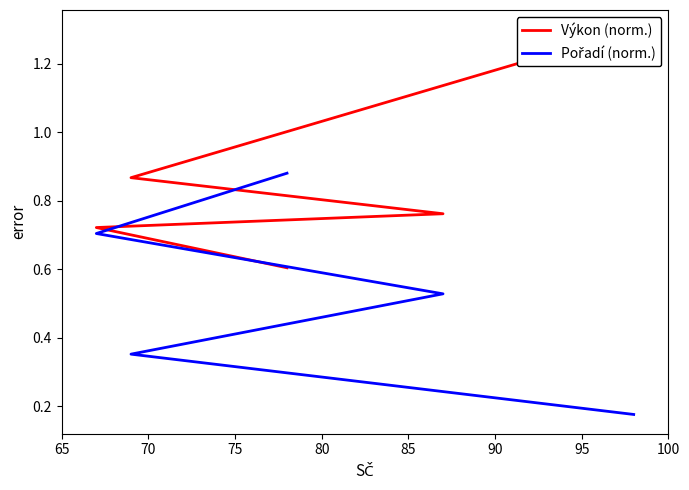

What is the spread (max minus min) of values at 75?

0.2